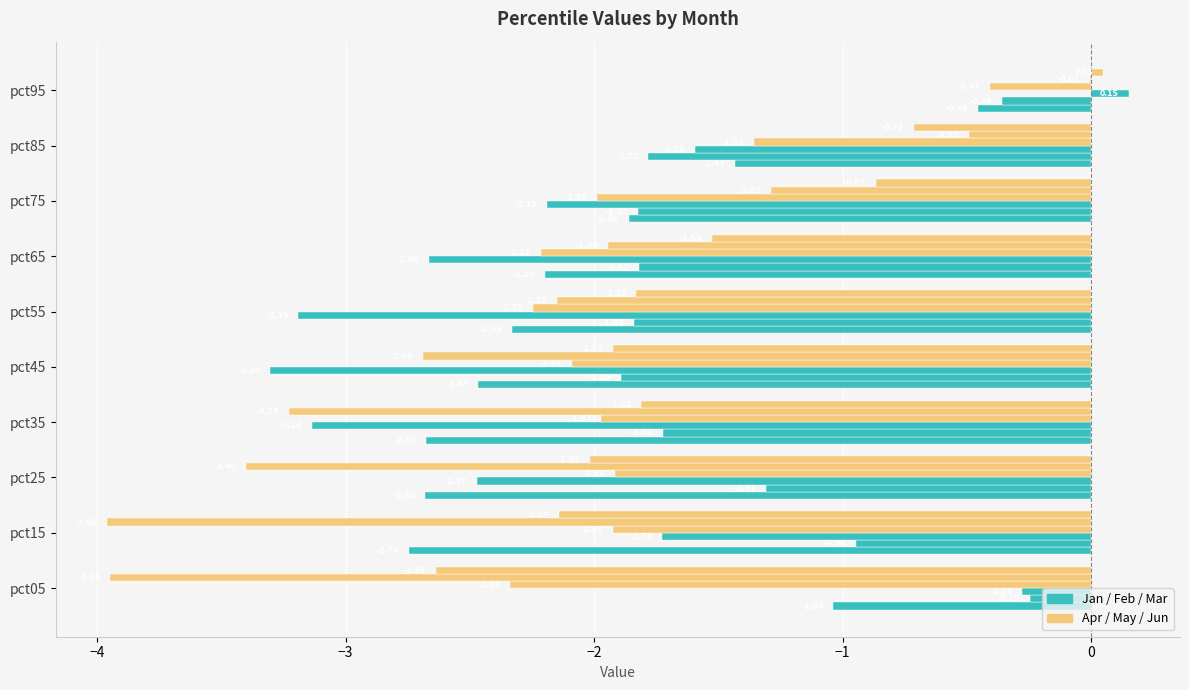

How many categories are shown in the chart?

10